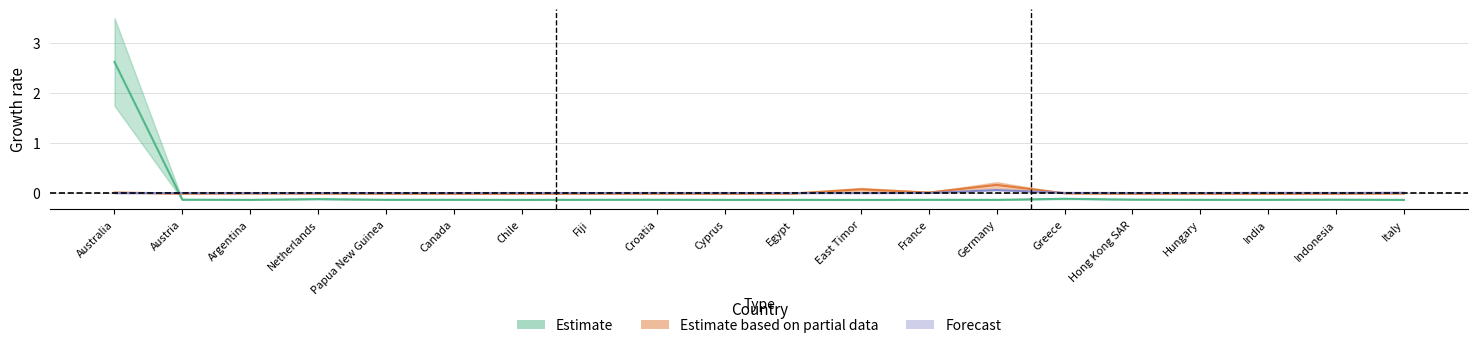

Between which two adjacent categories do Estimate and Forecast first intersect?

Australia and Austria